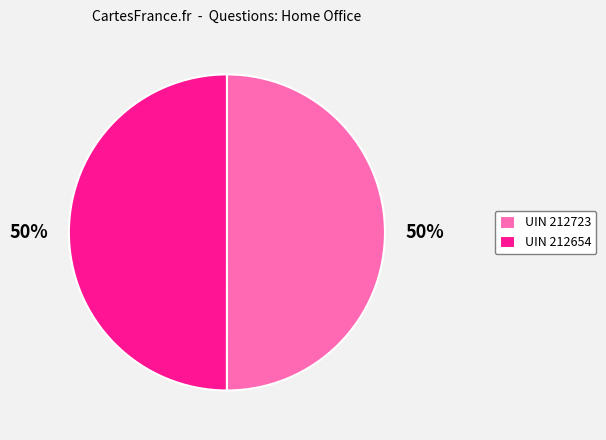

Is it true that UIN 212654 is 50% of the pie?

True